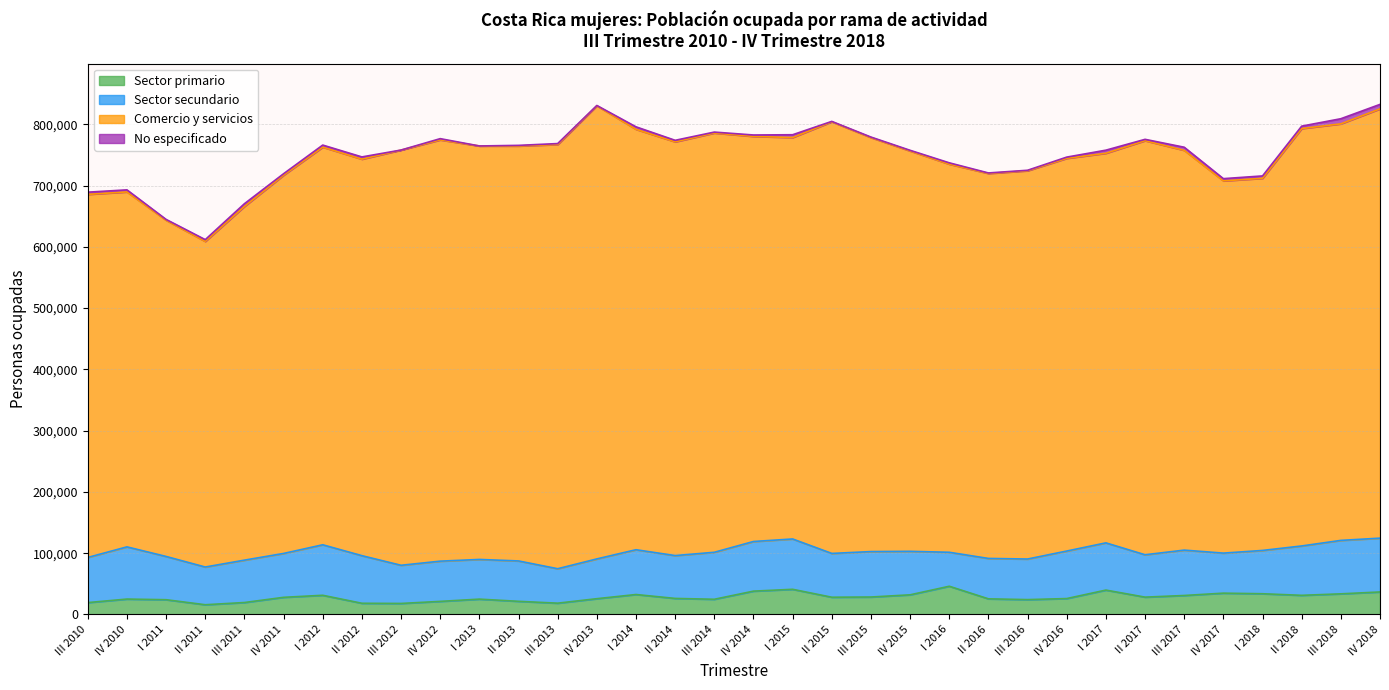

At which label does Sector secundario reach its minimum?

I 2016